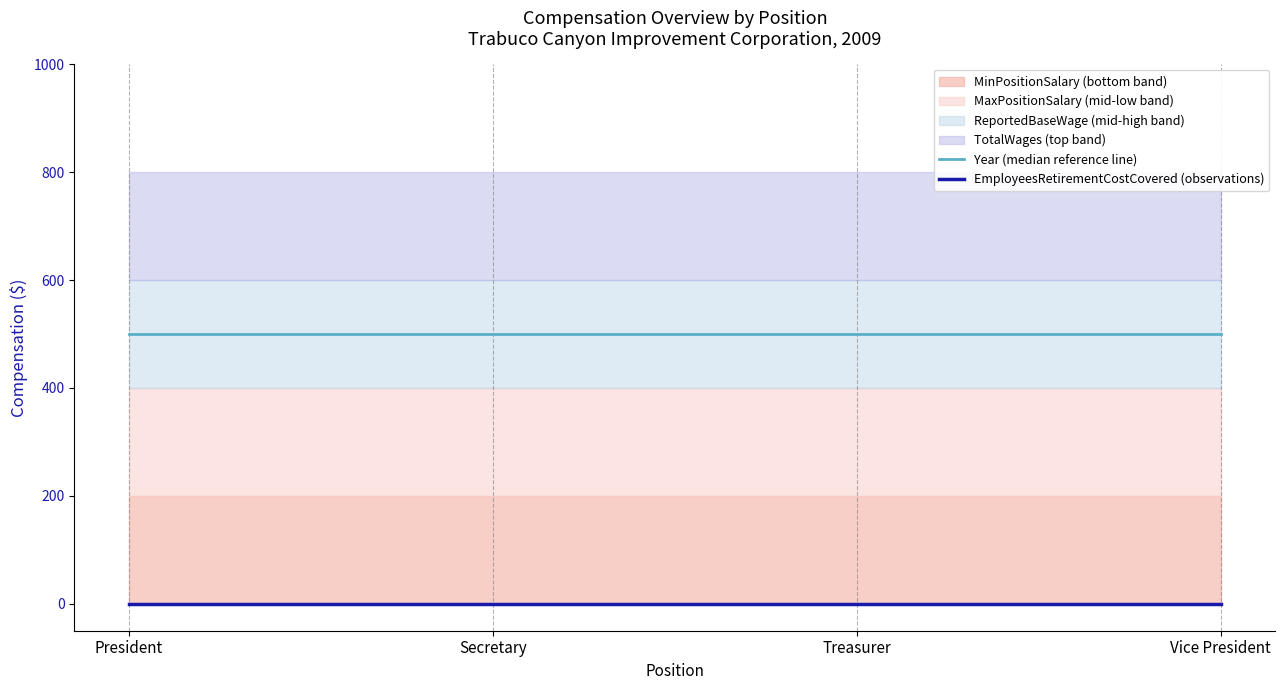

What value does the Year (median reference line) series have at Vice President?

500